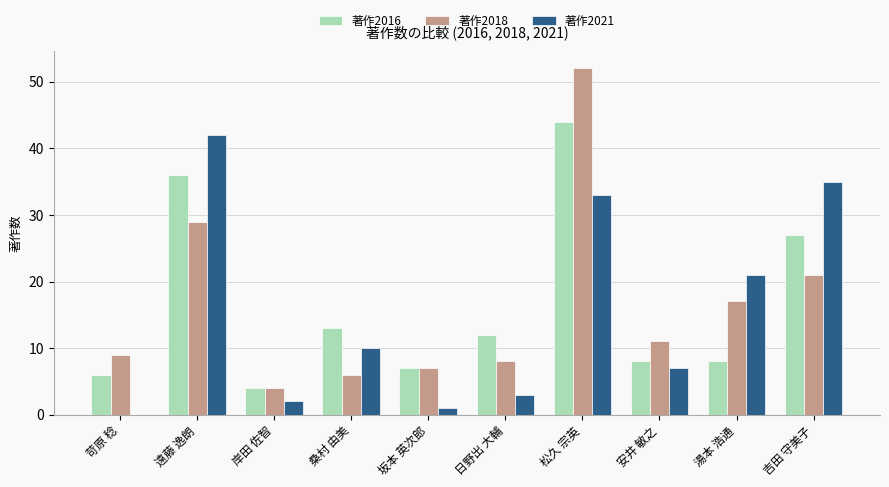

Are the bars grouped side by side (vs. stacked)?

Yes